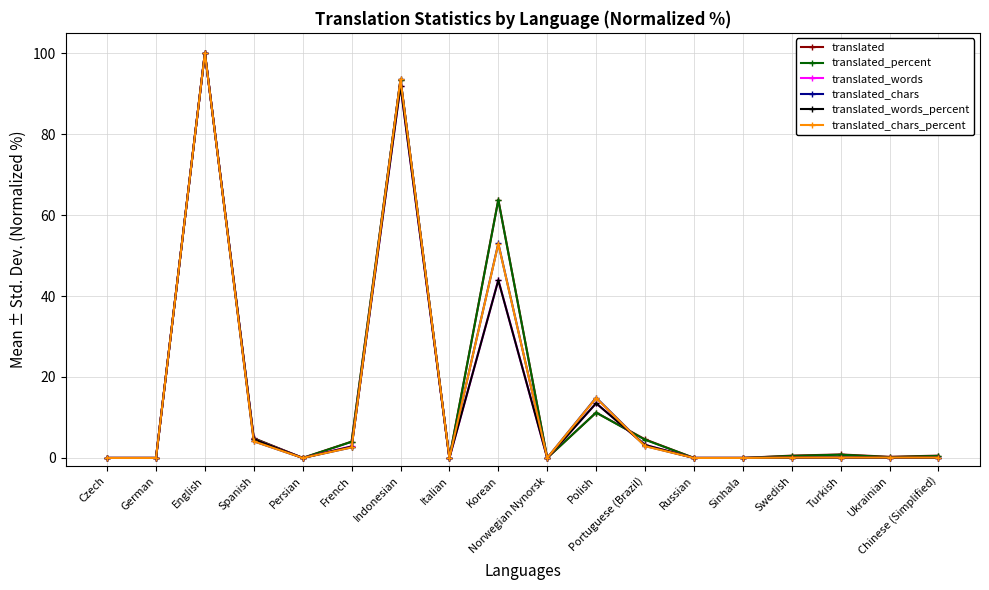

Where is the first local maximum for translated_chars?

English